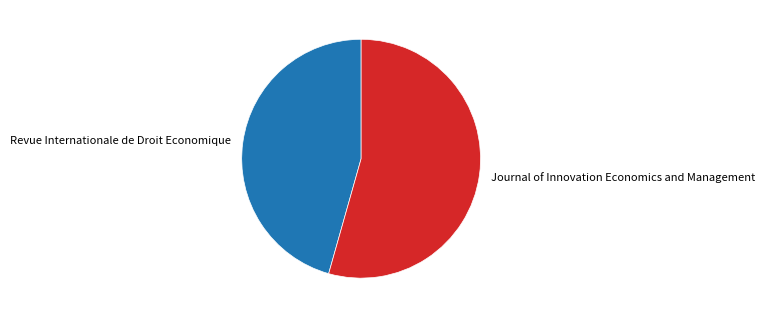

Rank the categories by value from lowest to highest.

Revue Internationale de Droit Economique, Journal of Innovation Economics and Management